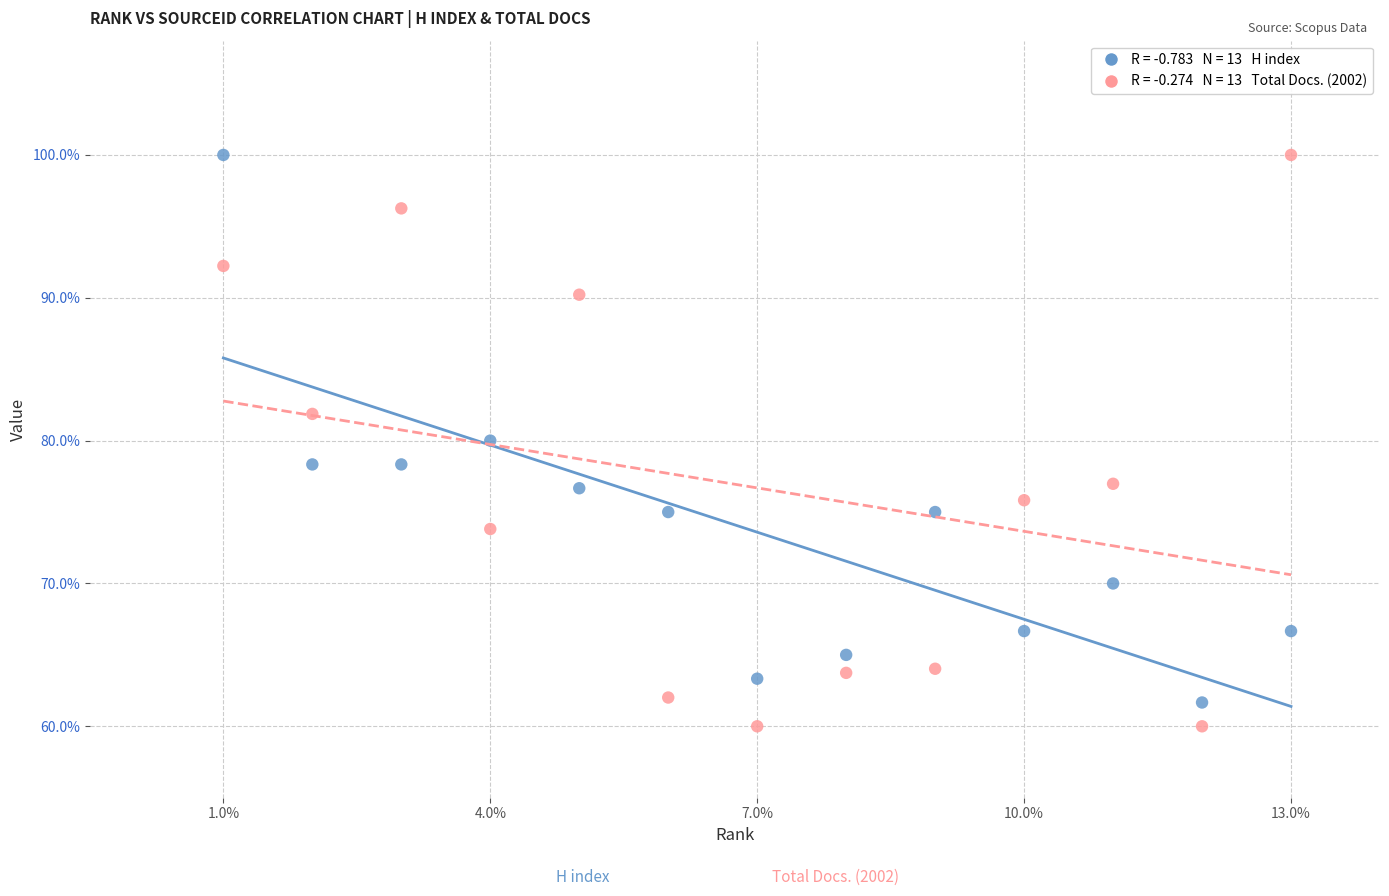

Across all data points, what is the range of Y values (max minus min)?

40.0